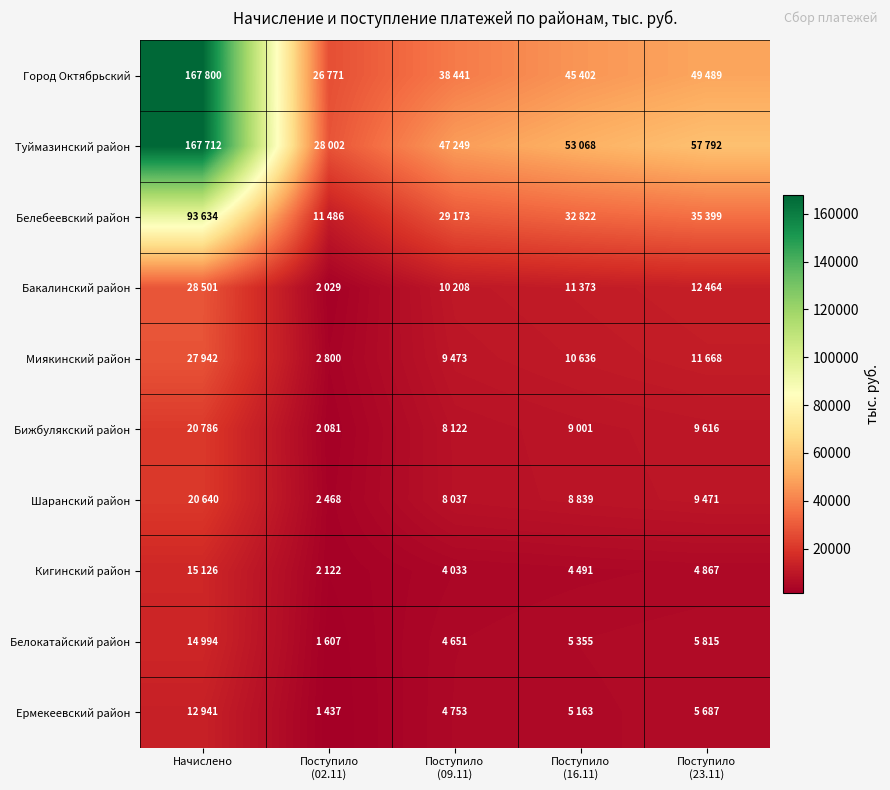

Which has a higher value, Поступило
(16.11) or Поступило
(09.11)?

Поступило
(16.11)